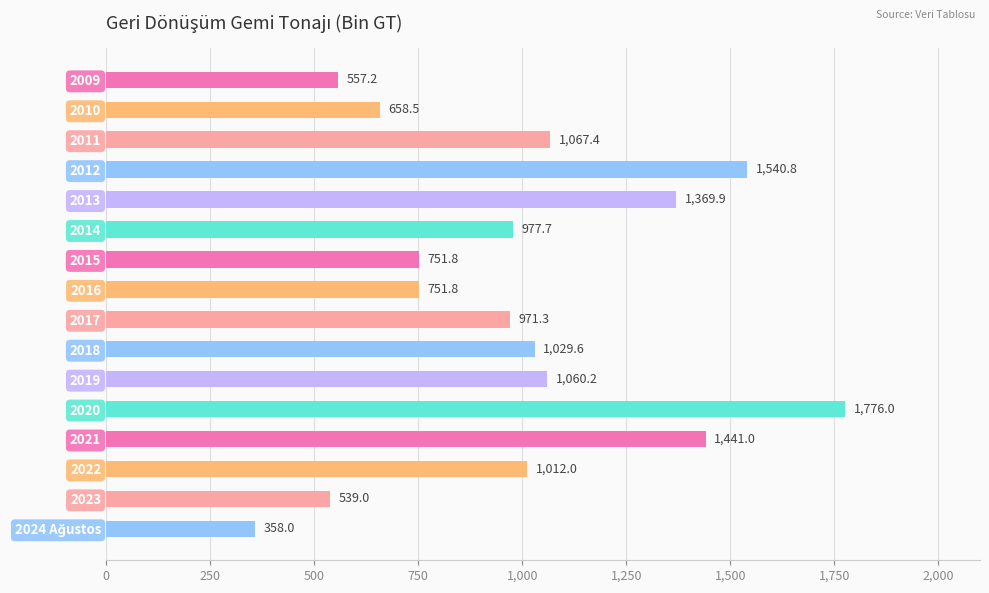

Are the bars horizontal?

Yes